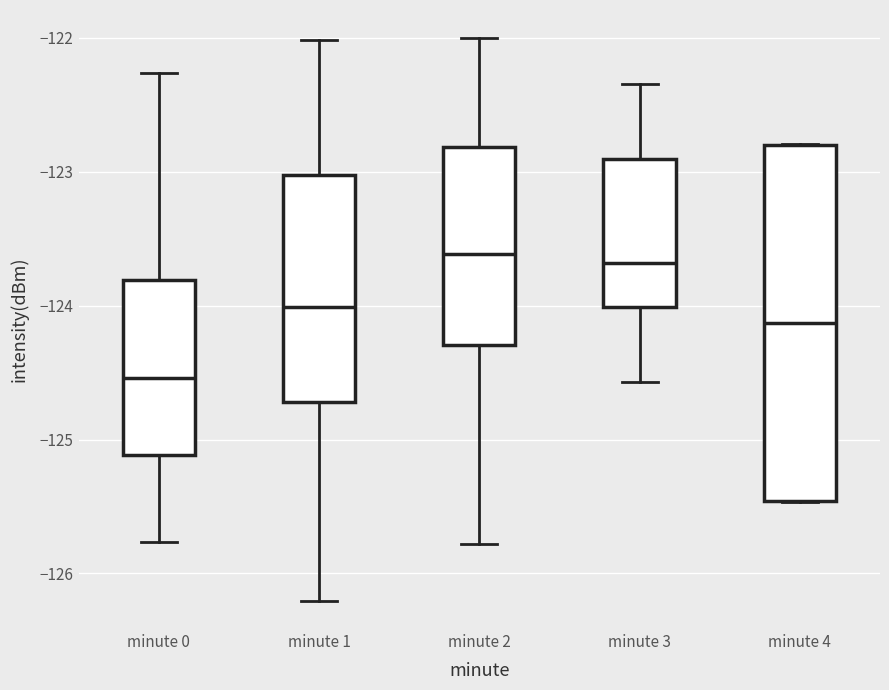

Comparing the boxes themselves (not the whiskers), which one is the tallest?

minute 4